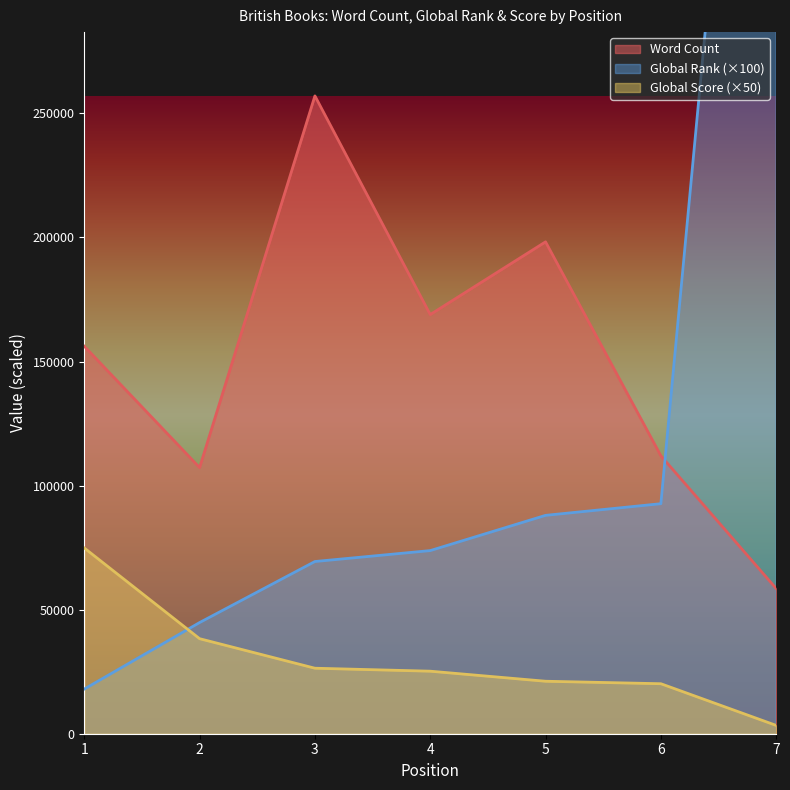

What is the smallest value displayed?

3350